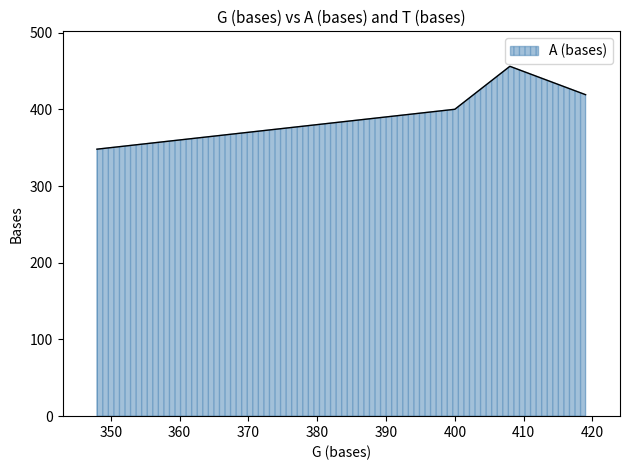

What is the average value?

396